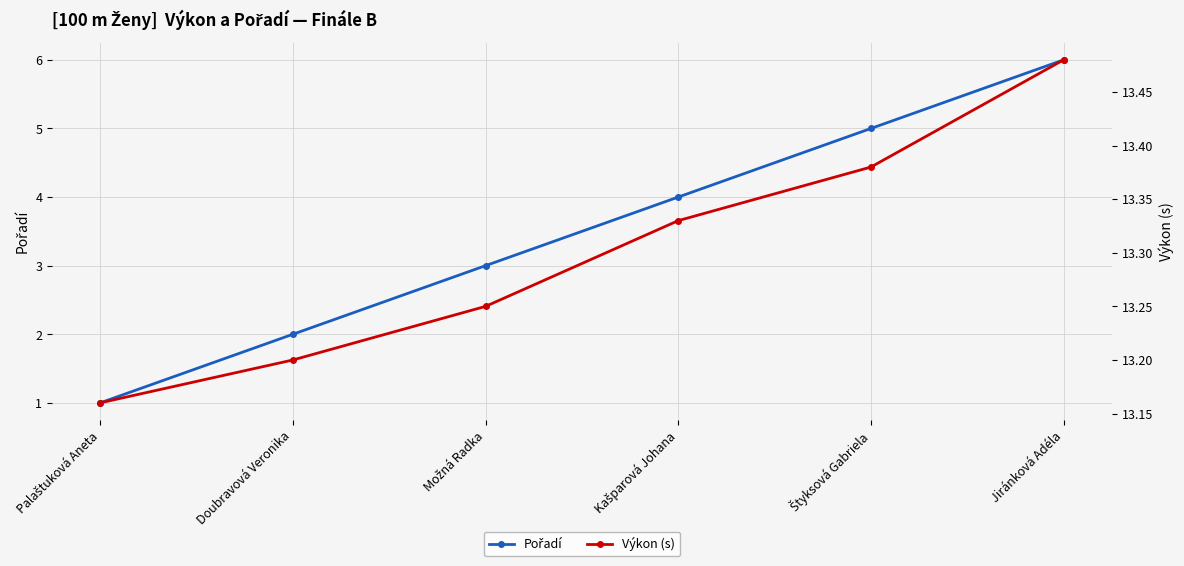

What is the value of the Výkon (s) point at the 5th from the left?

13.4